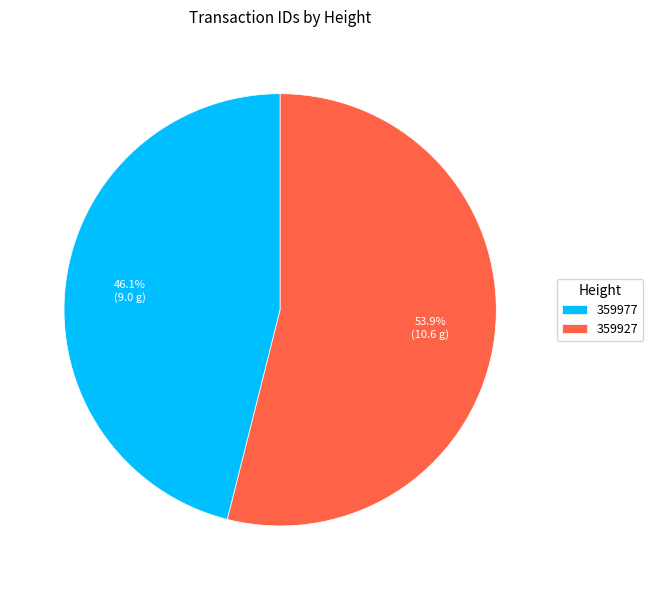

How many segments does this pie chart have?

2